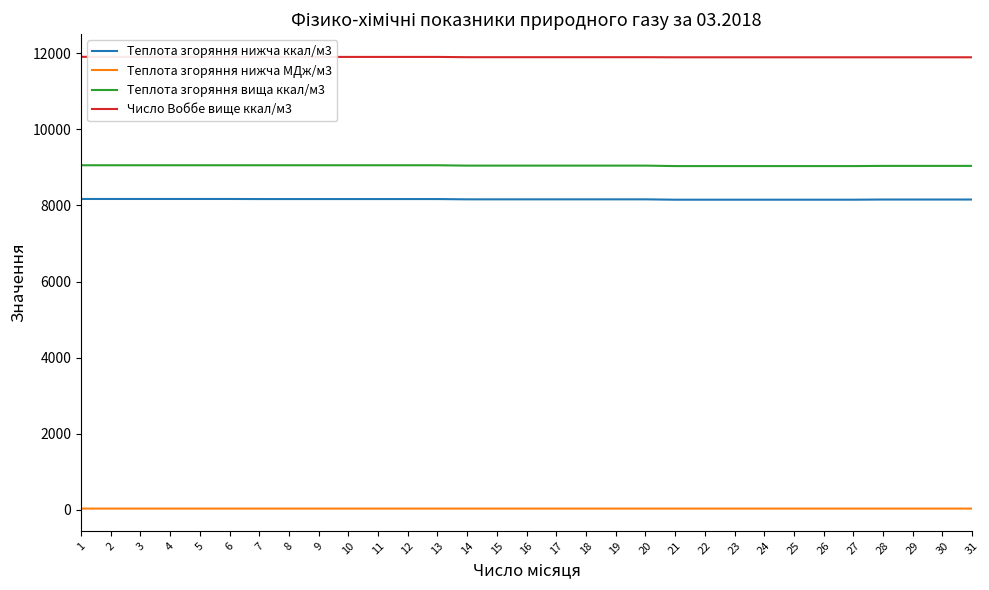

What is the maximum value shown in the chart?

11906.5